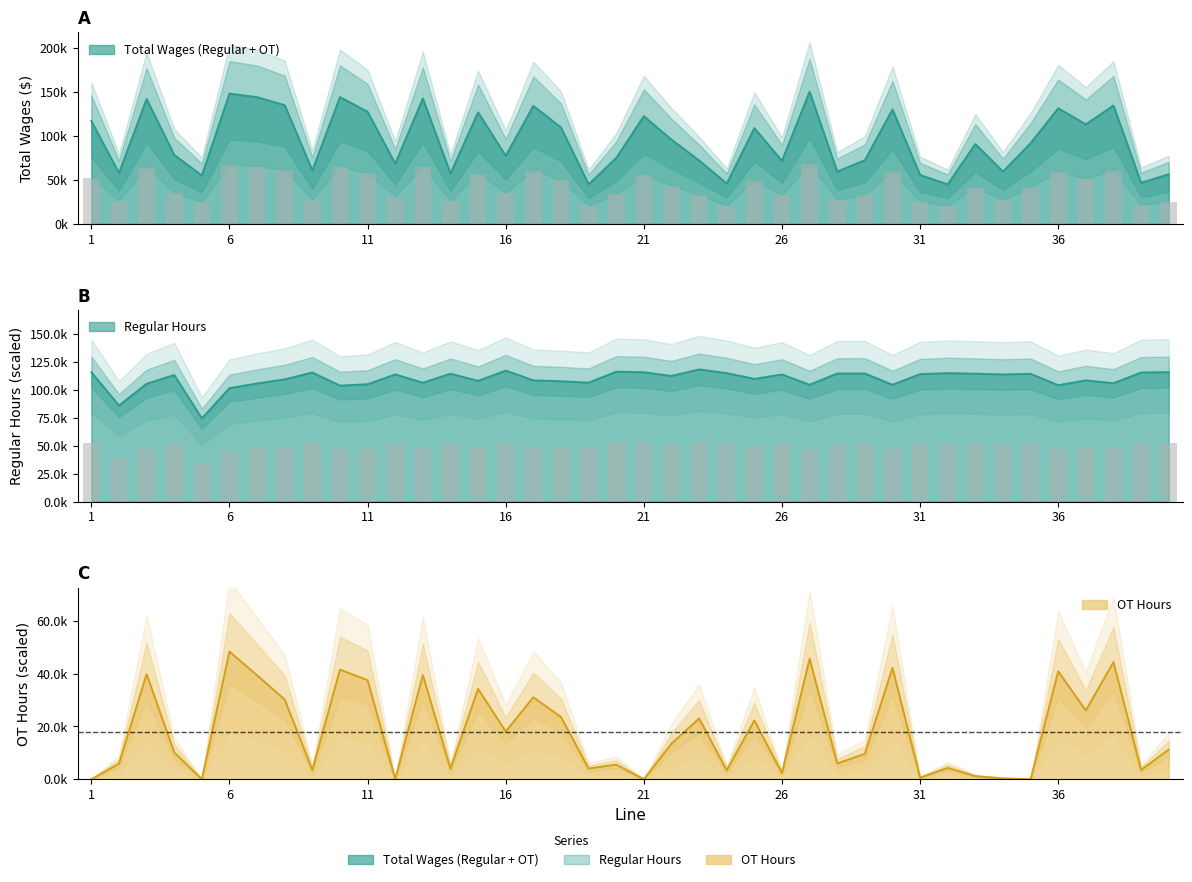

At which label does OT Hours first exceed 11259?

3